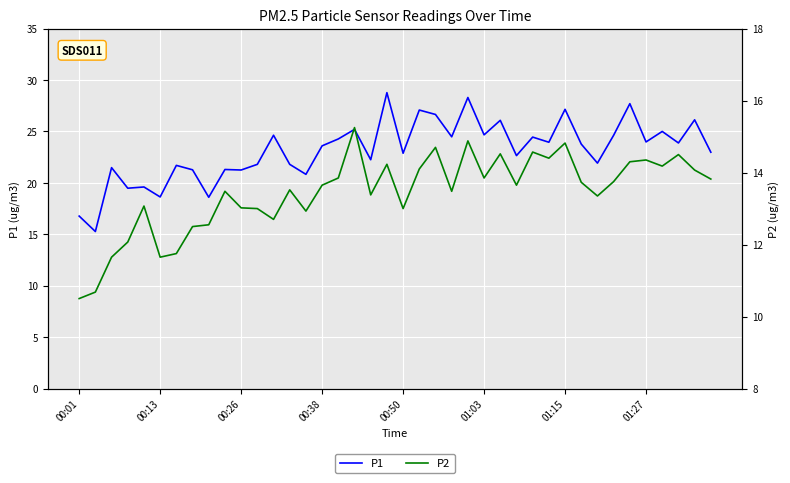

True or false: P1 has a value of 46.6 at 01:15.

False